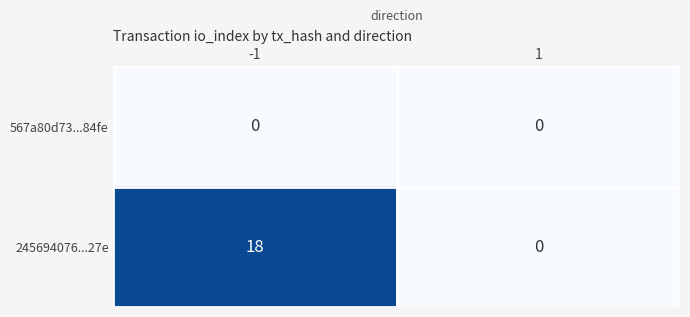

Which series changed the most between -1 and 1?

245694076...27e